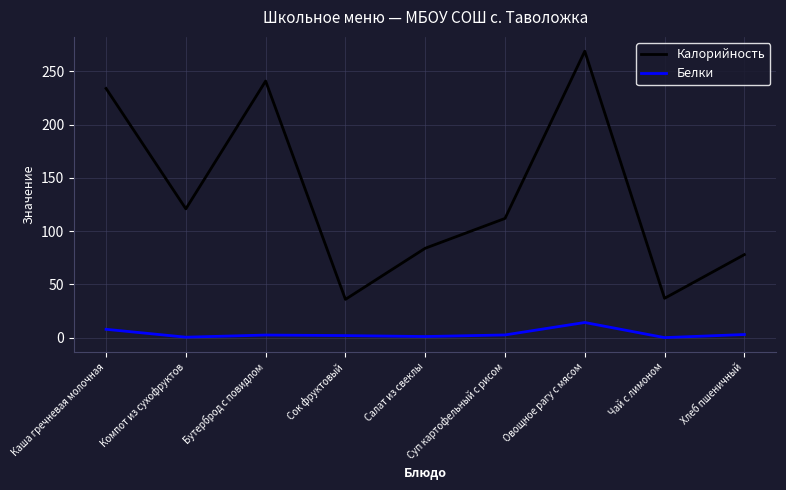

Which series has the widest spread of values?

Калорийность